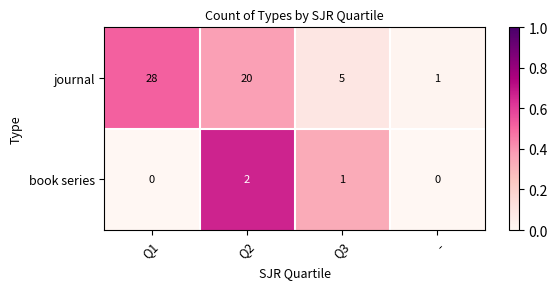

True or false: book series has a value of -1 at Q1.

False